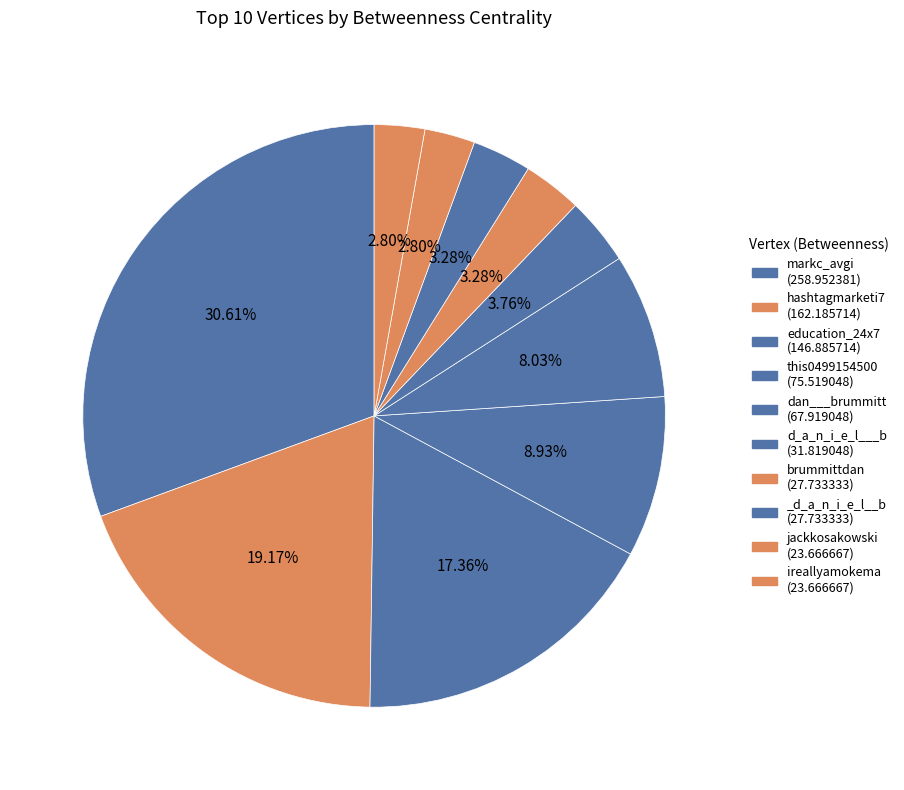

How many segments does this pie chart have?

10